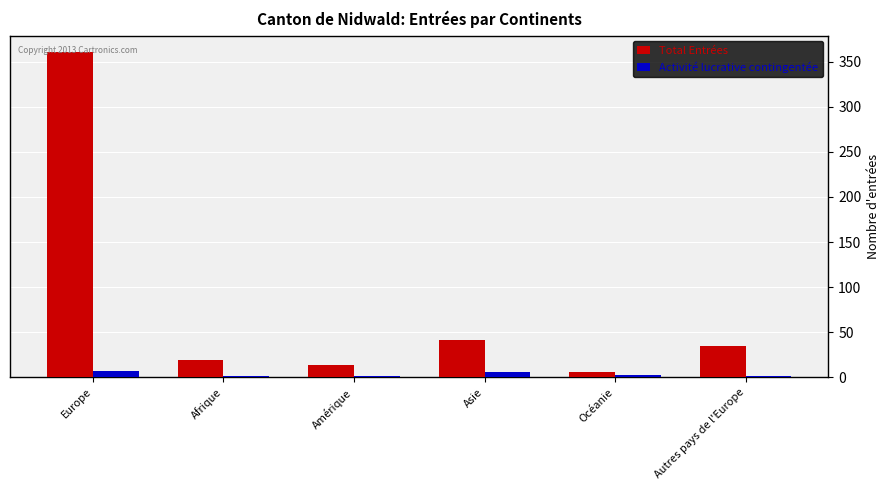

Which category has the highest value in the Total Entrées series?

Europe